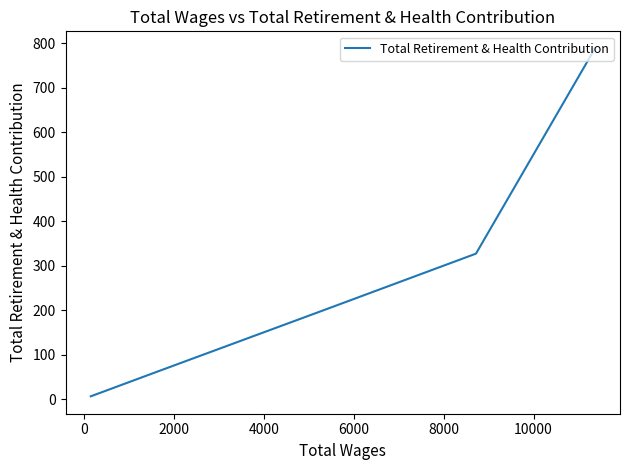

What is the minimum value shown in the chart?

6